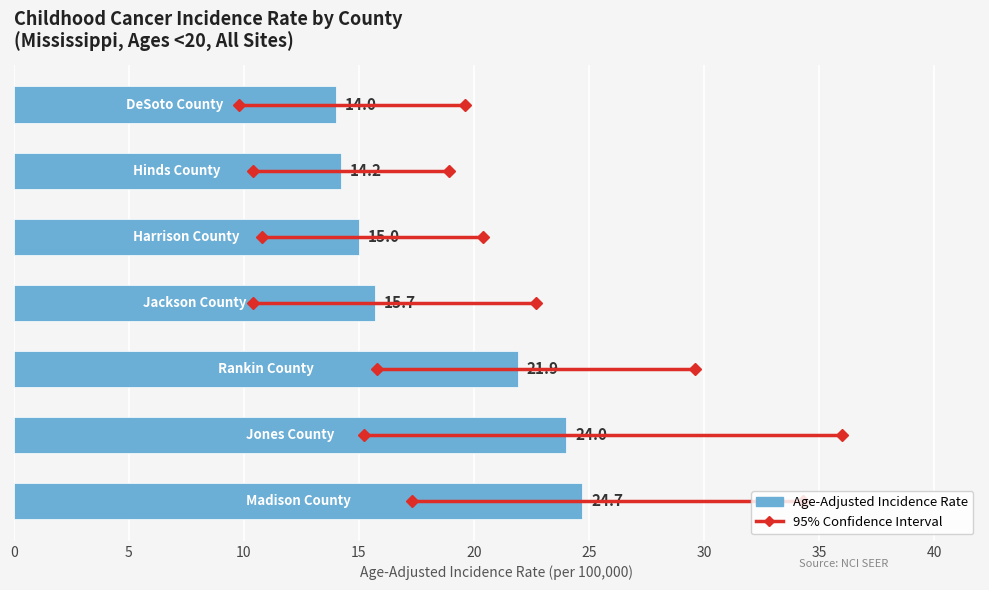

How many data points are less than 15?

2